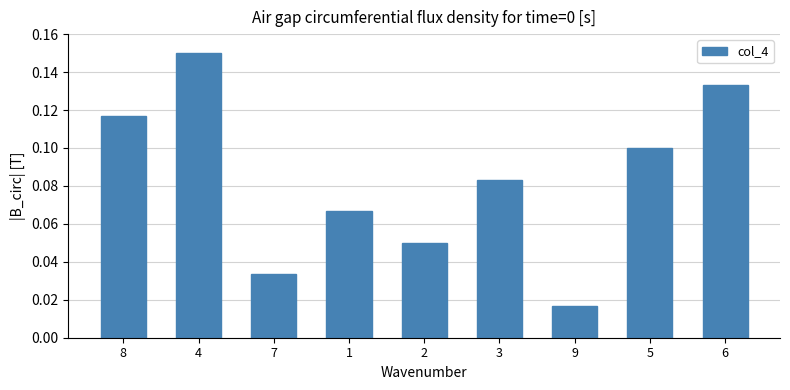

List the labels in order of value, smallest first.

9, 7, 2, 1, 3, 5, 8, 6, 4